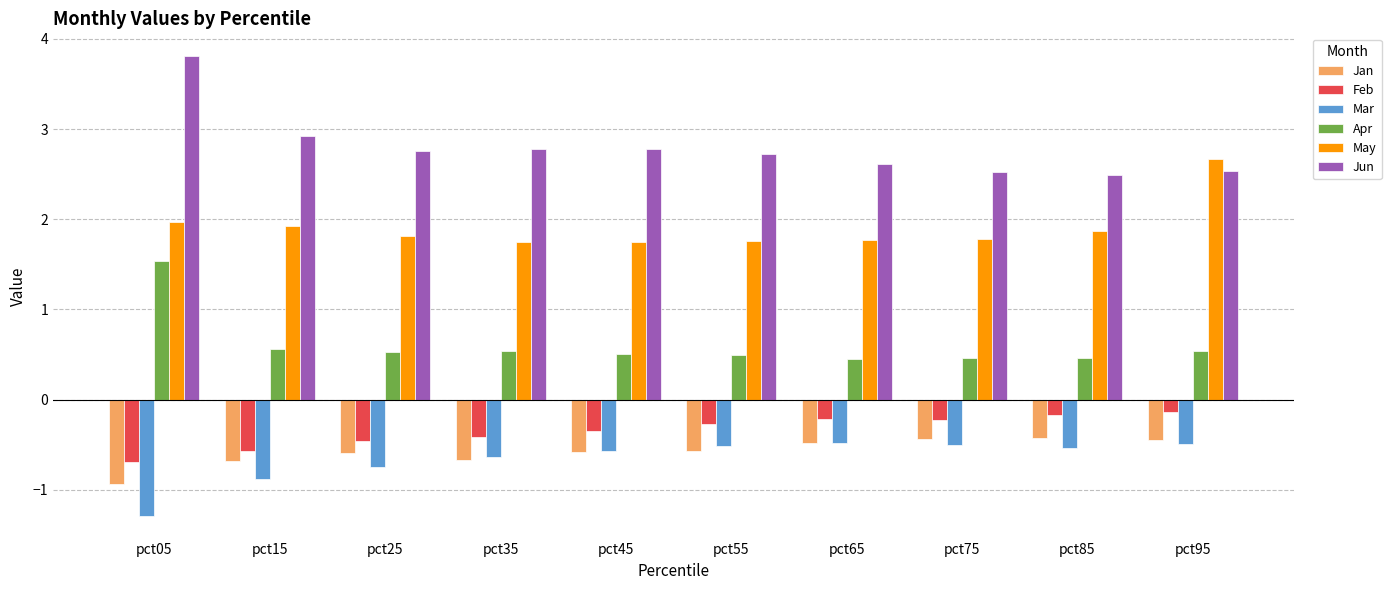

What is the approximate value of Jan at pct85?

-0.4